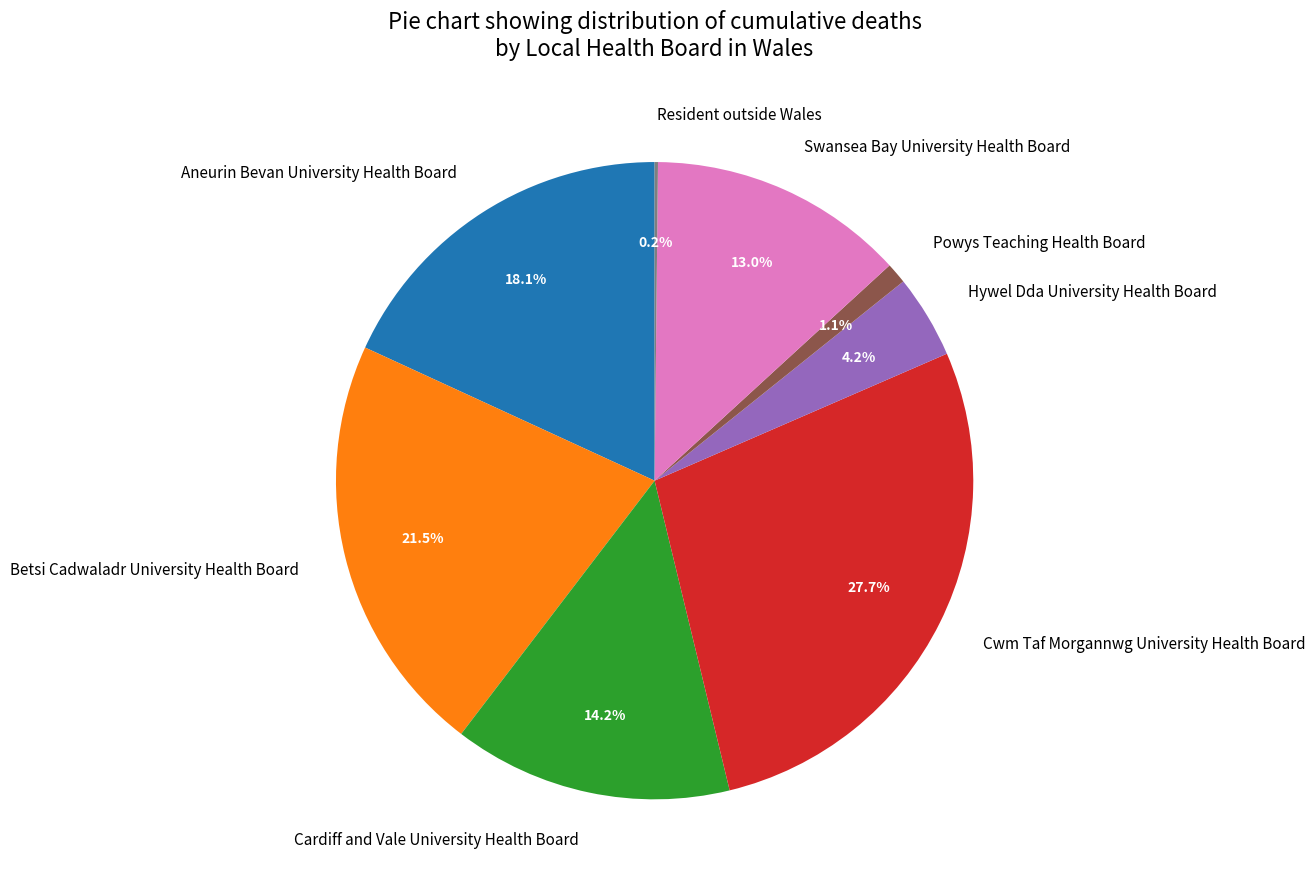

The Cardiff and Vale University Health Board slice represents 27% of the pie. True or false?

False